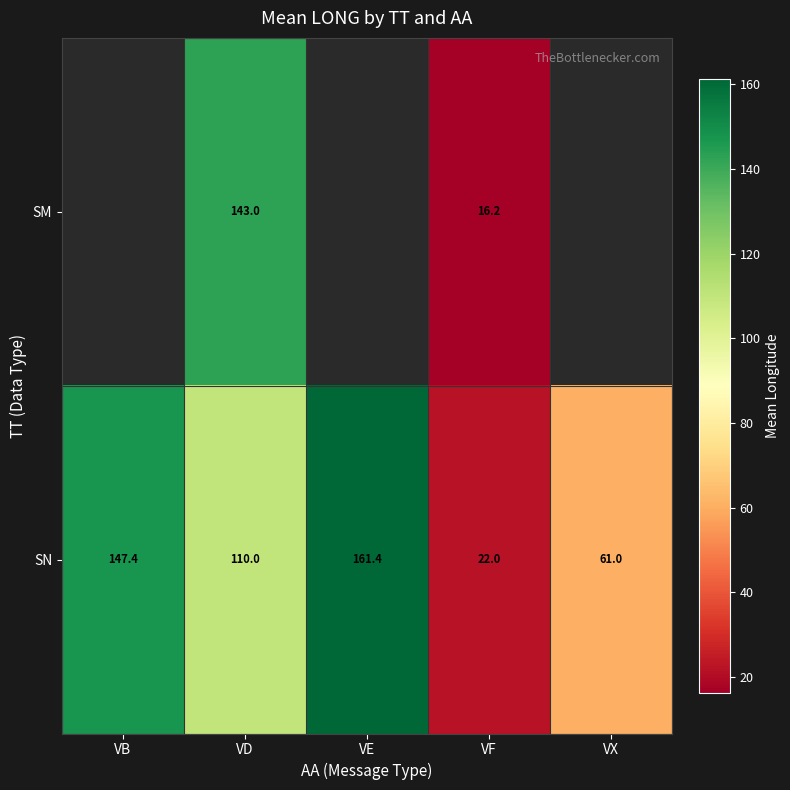

What is the difference between the second highest and second lowest values in the SN series?

86.4